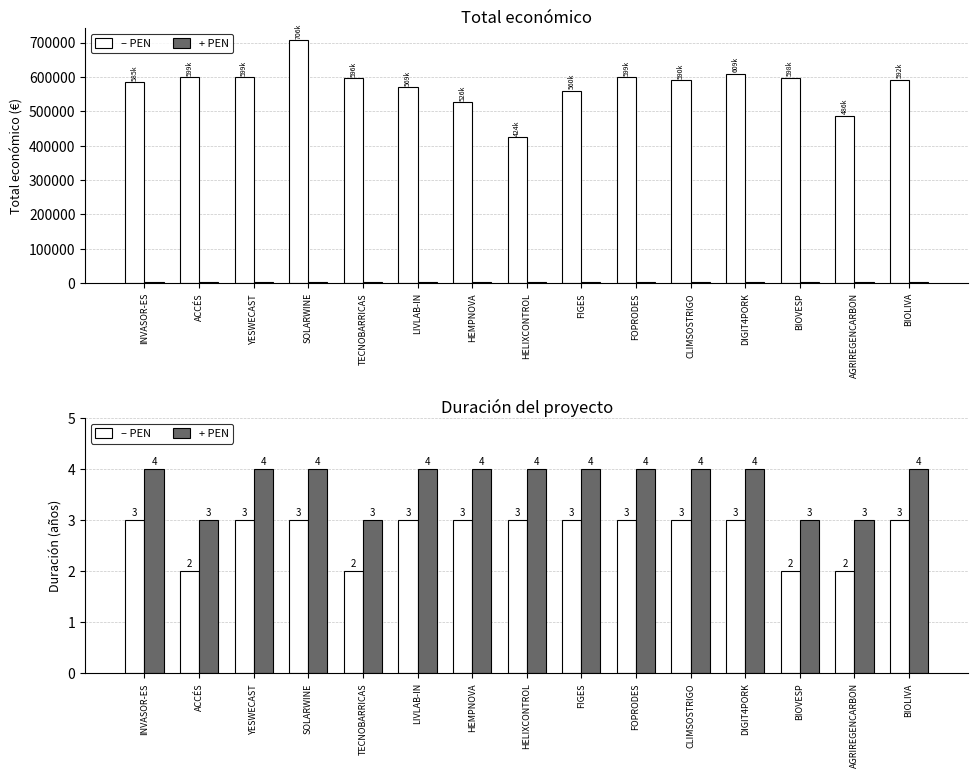

What is the label of the 12th bar from the right?

SOLARWINE